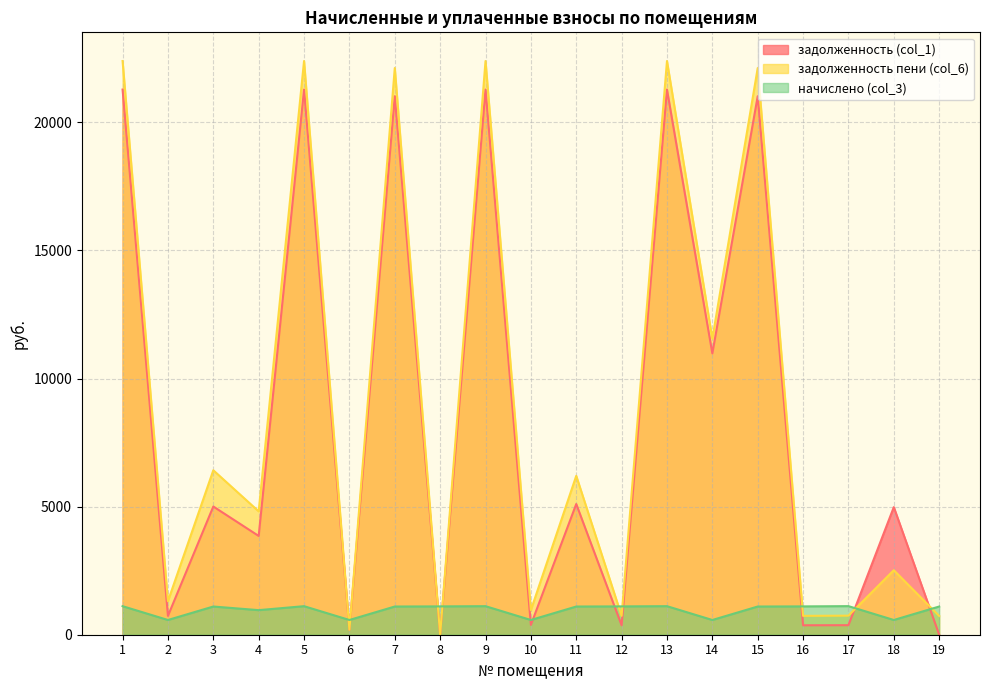

Reading right to left, transcribe all the data shown in this chart.

задолженность (col_1): 0.0	4979.6	371.9	368.3	21017.2	10979.6	21277.1	368.2	5101.0	383.3	21277.1	0.0	21017.2	191.4	21277.1	3855.0	5004.1	735.7	21277.1
задолженность пени (col_6): 733.2	2517.6	743.9	736.9	22117.7	11554.6	22391.2	736.9	6201.5	958.2	22391.2	0.0	22117.7	192.4	22391.2	4814.4	6418.6	1310.6	22391.2
начислено (col_3): 1100.5	575.0	1115.8	1105.7	1100.5	575.0	1114.2	1105.7	1100.5	575.0	1114.2	1105.7	1100.5	575.0	1114.2	959.4	1100.5	575.0	1114.2